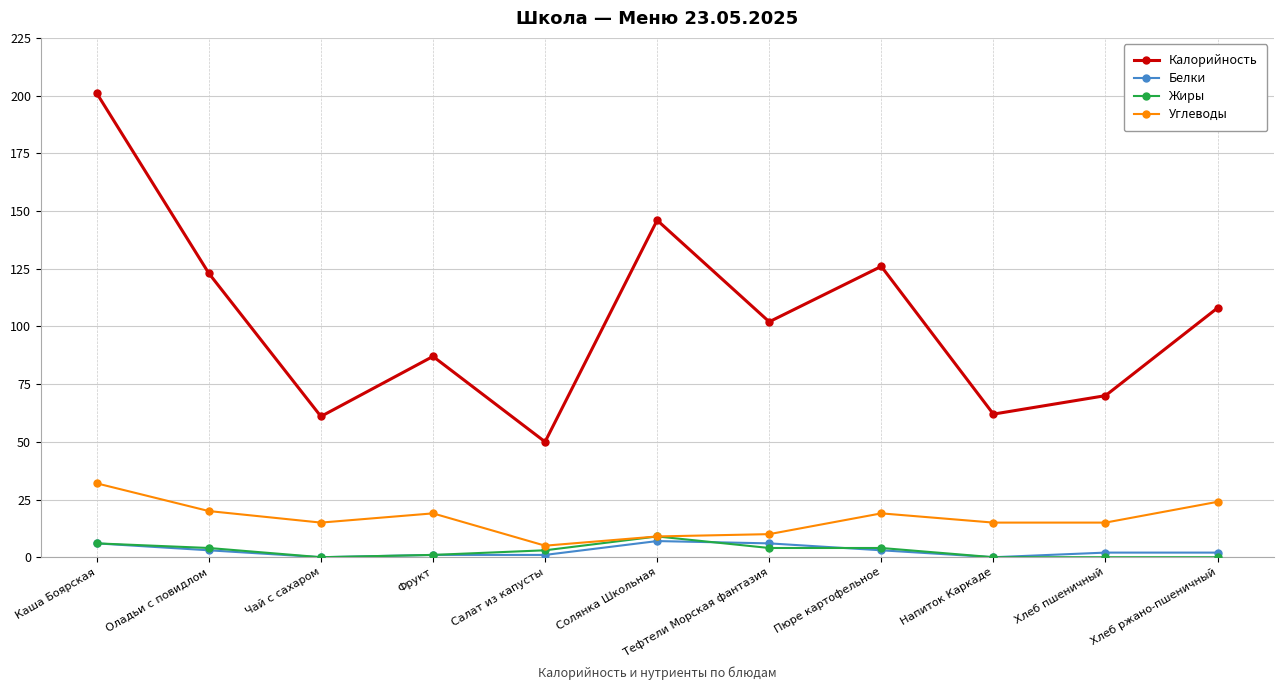

What is the maximum value for Жиры?

9